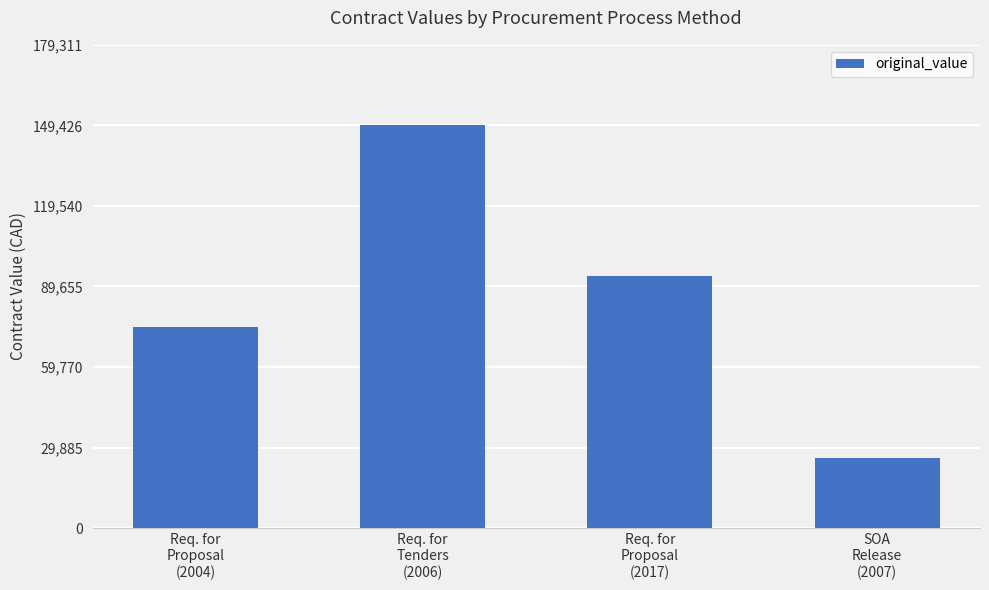

Which category has the highest value across all series?

Req. for
Tenders
(2006)